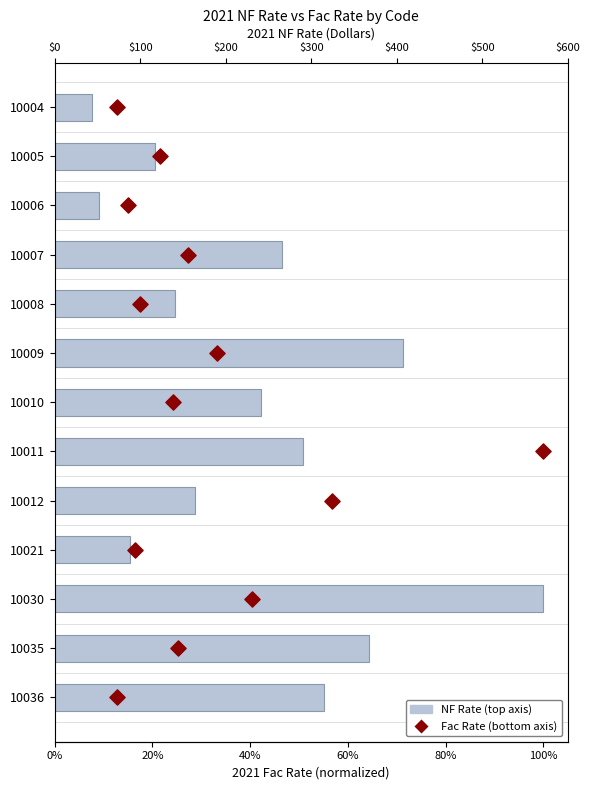

What are all the series names shown in the legend?

2021 NF Rate (top axis), 2021 Fac Rate (bottom axis)